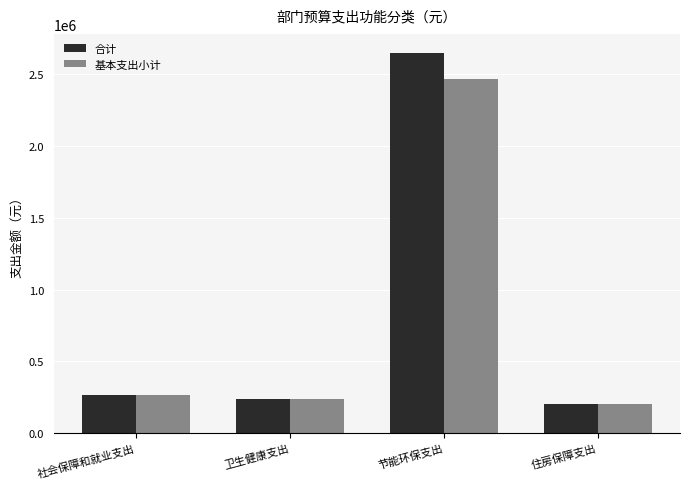

What is the average value of the 合计 series?

838191.4